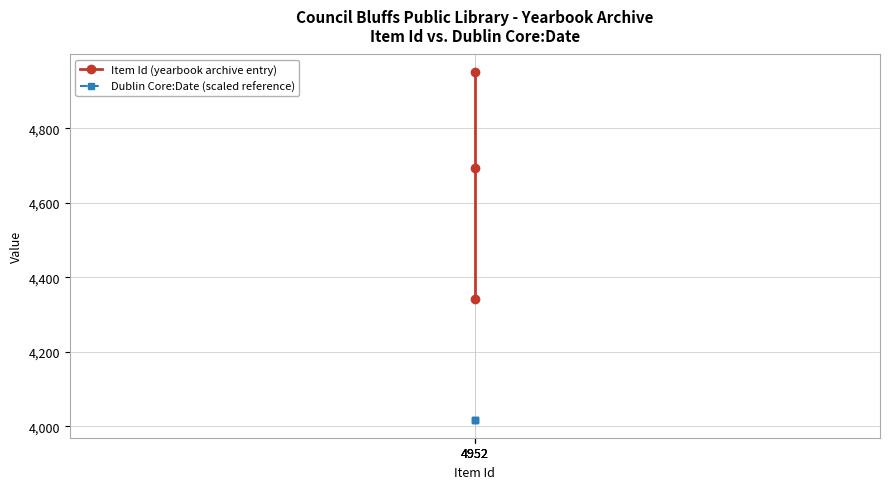

Rank the series by their average value, from highest to lowest.

Item Id (yearbook archive entry), Dublin Core:Date (scaled reference)